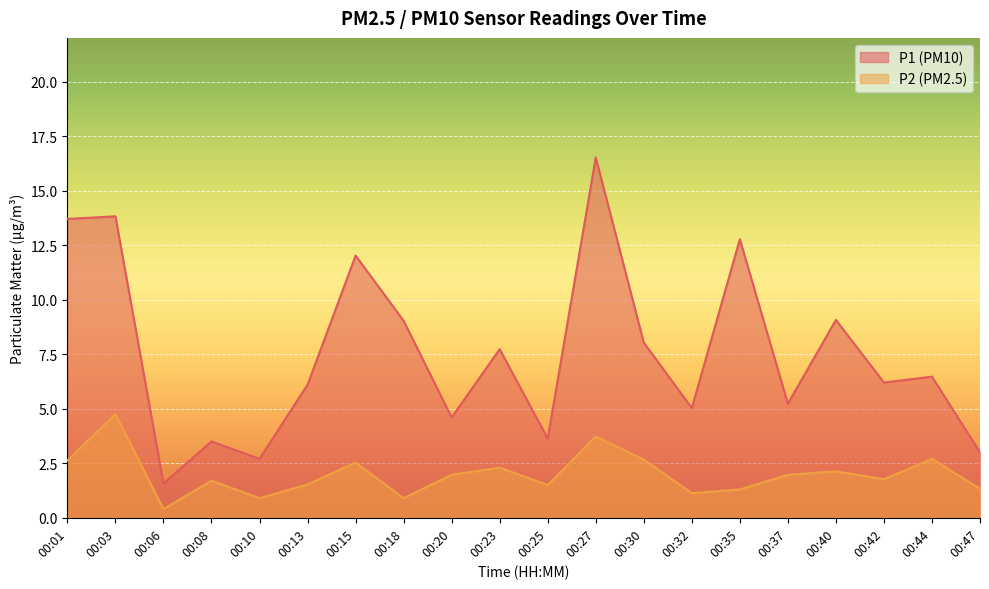

How many lines are shown in the chart?

2